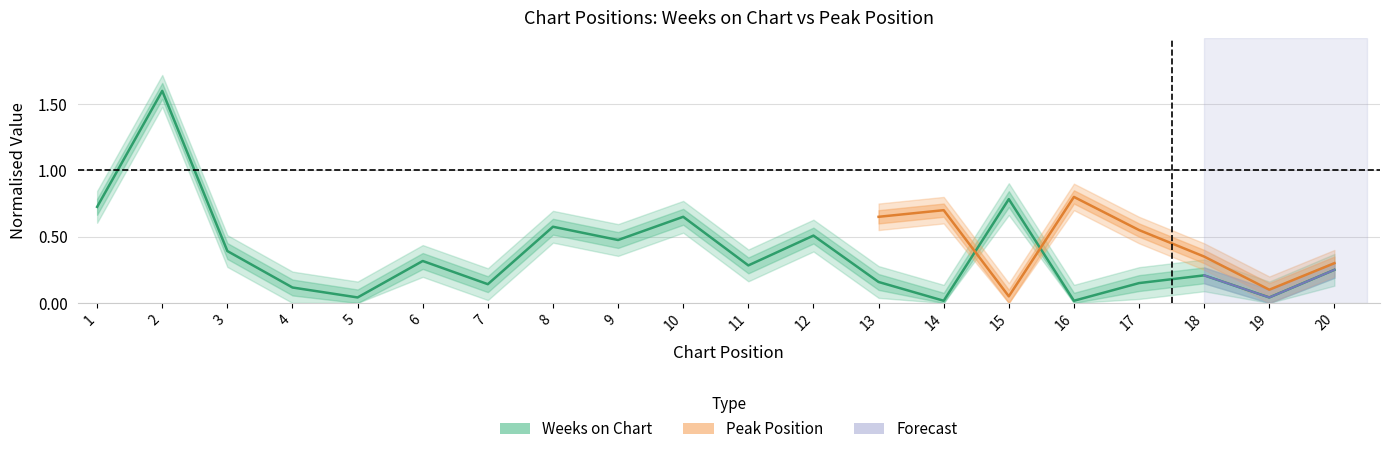

What is the sum of the values at 13 and 2?

1.8